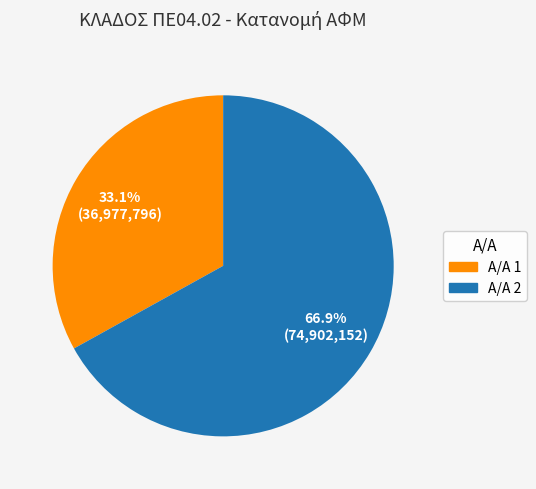

Rank the categories by value from highest to lowest.

Α/Α 2, Α/Α 1